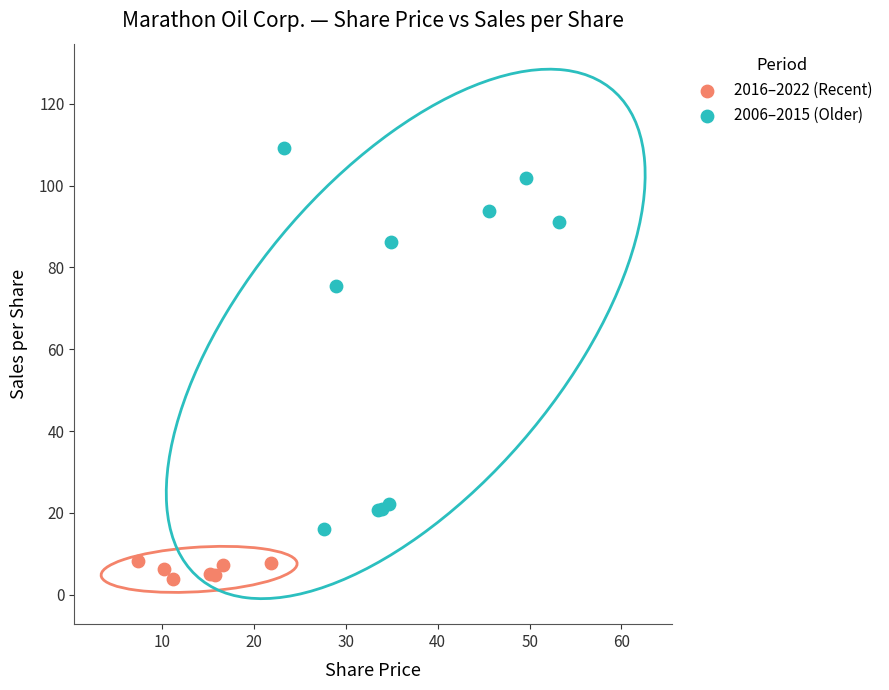

Which series contains the highest Y value?

2006–2015 (Older)